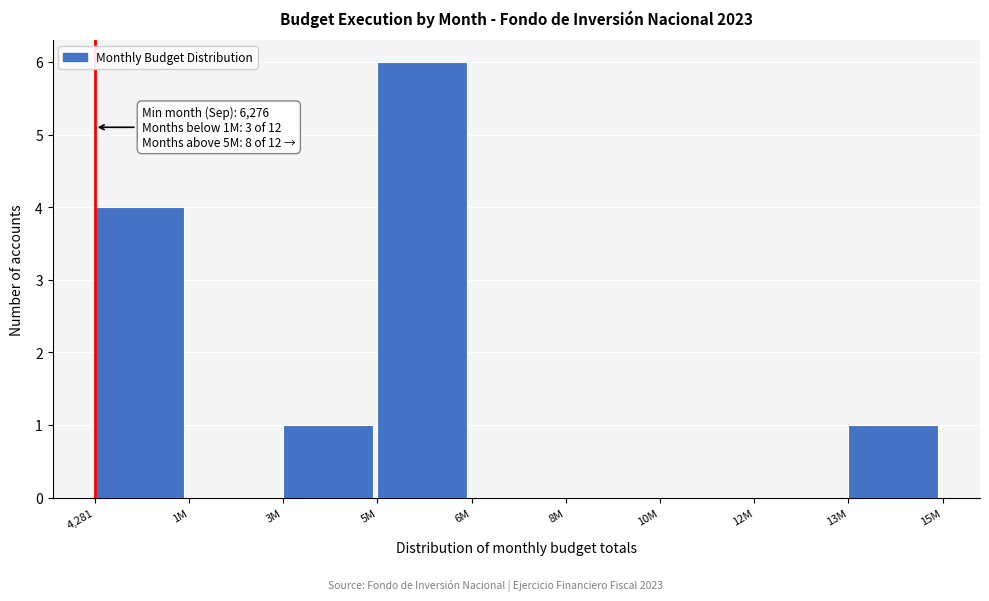

Reading left to right, extract all data points from this chart.

4,281=4	1M=0	3M=1	5M=6	6M=0	8M=0	10M=0	12M=0	13M=1